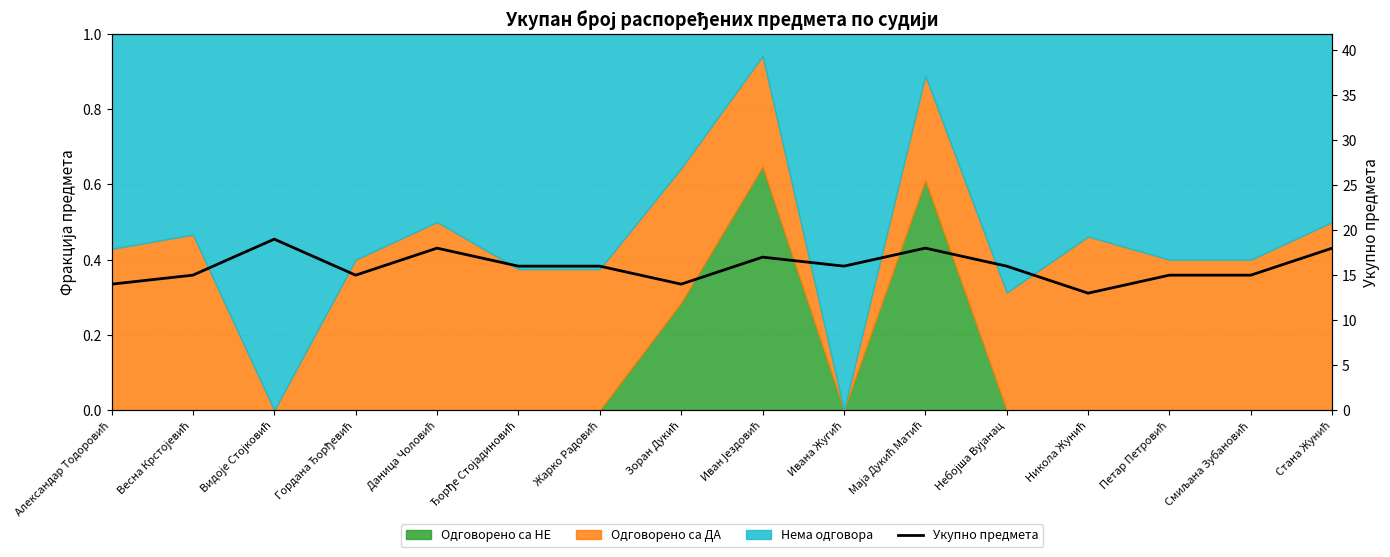

How many data points are less than 16?

7